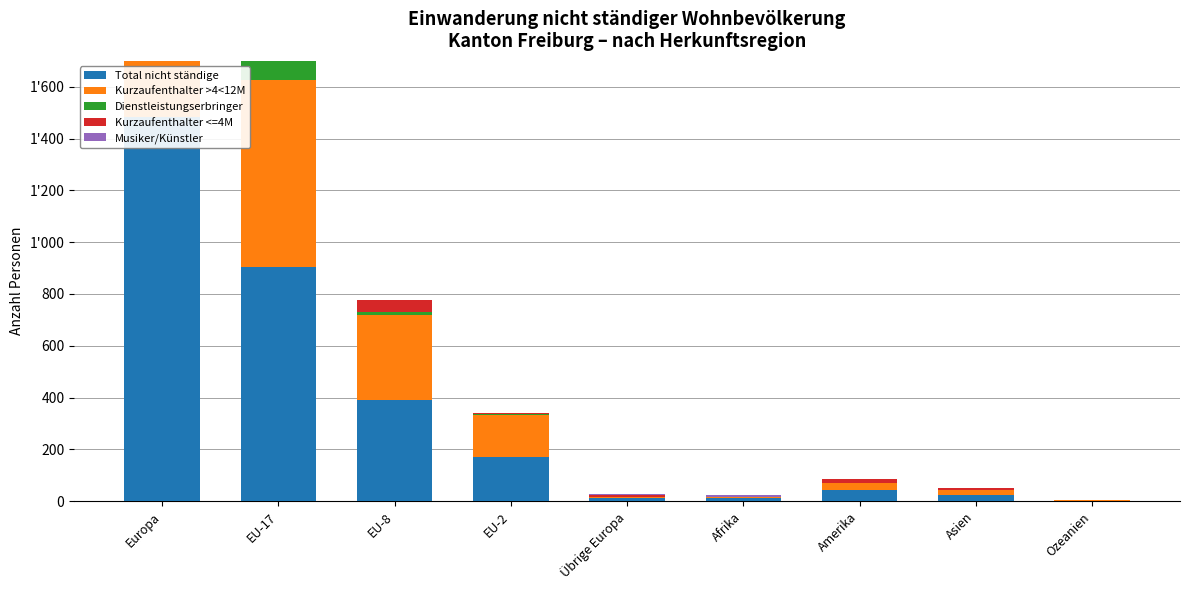

List the series in order of their peak value, highest first.

Total nicht ständige, Kurzaufenthalter >4<12M, Dienstleistungserbringer, Kurzaufenthalter <=4M, Musiker/Künstler